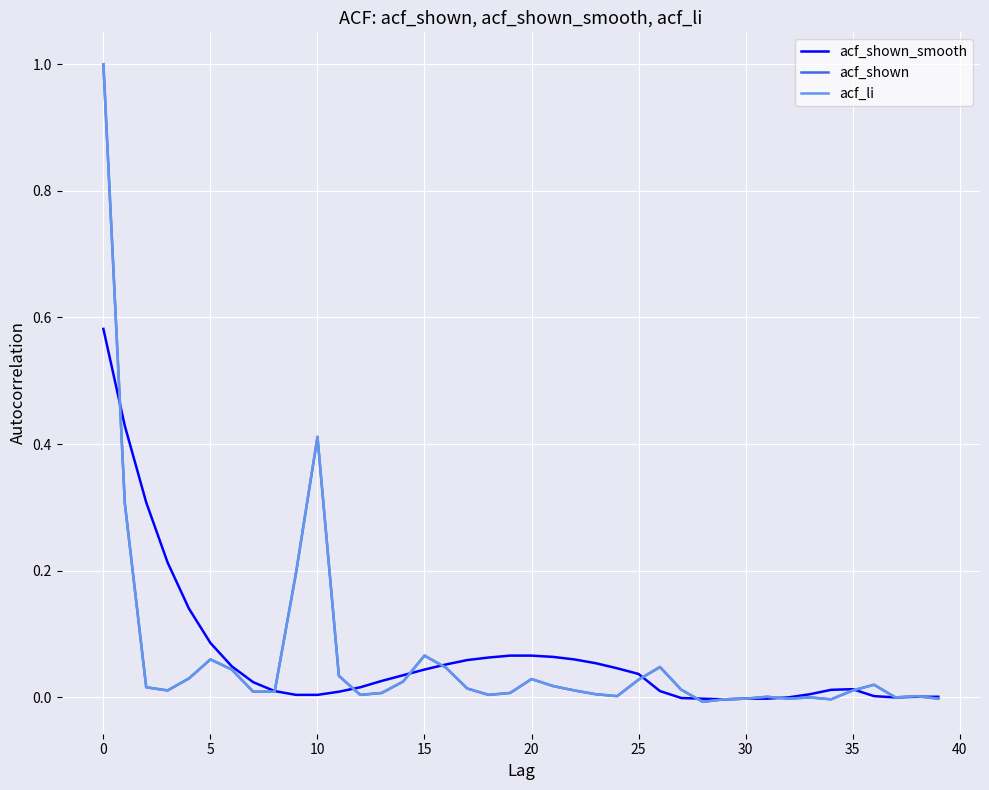

What is the greatest value displayed?

1.0